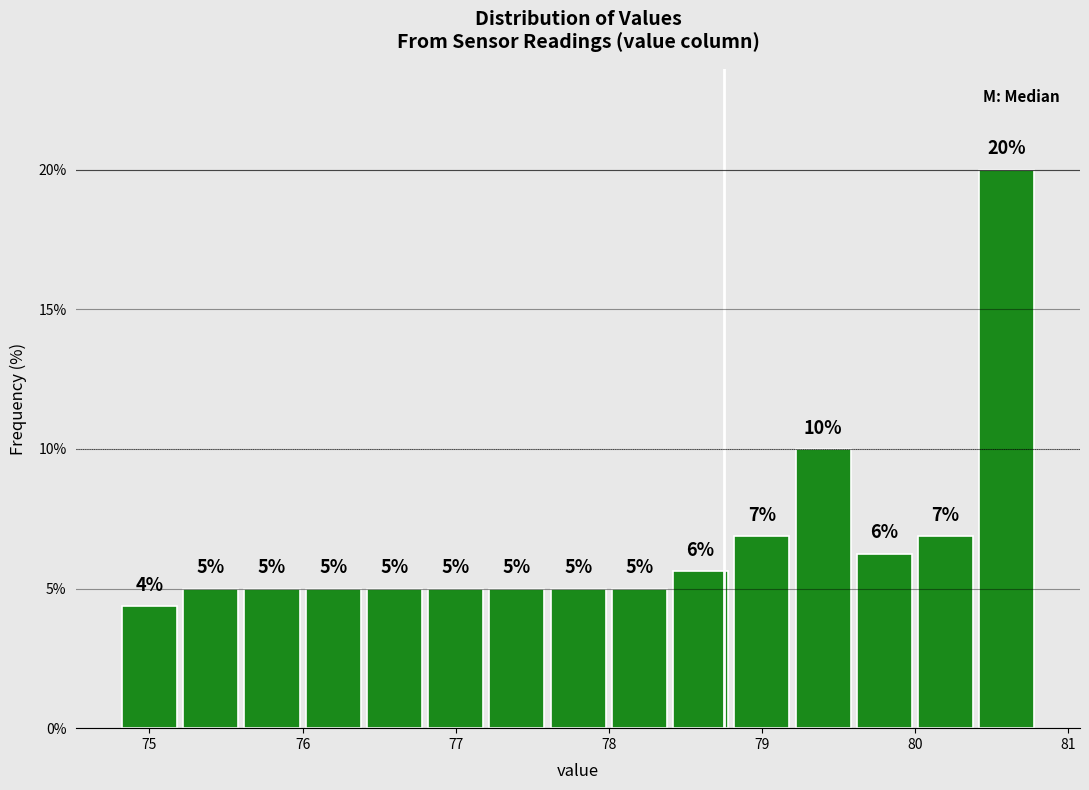

Over which range of the x-axis is the bar tallest?

80.4 to 80.8